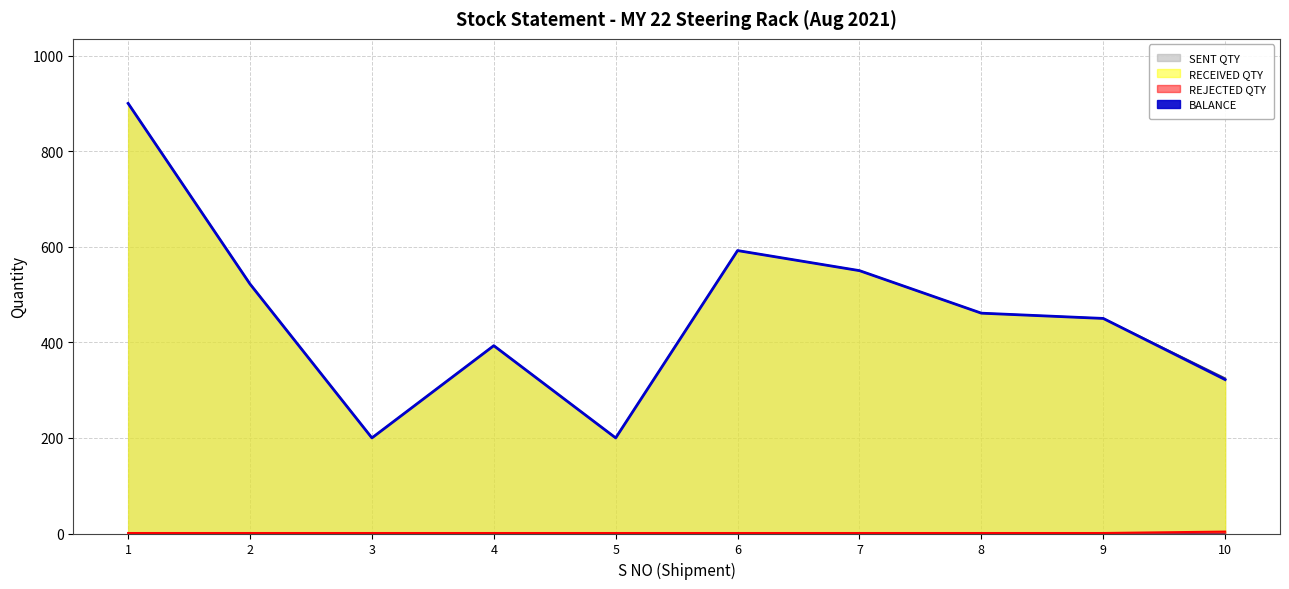

At which category does the chart reach its peak across all series?

1